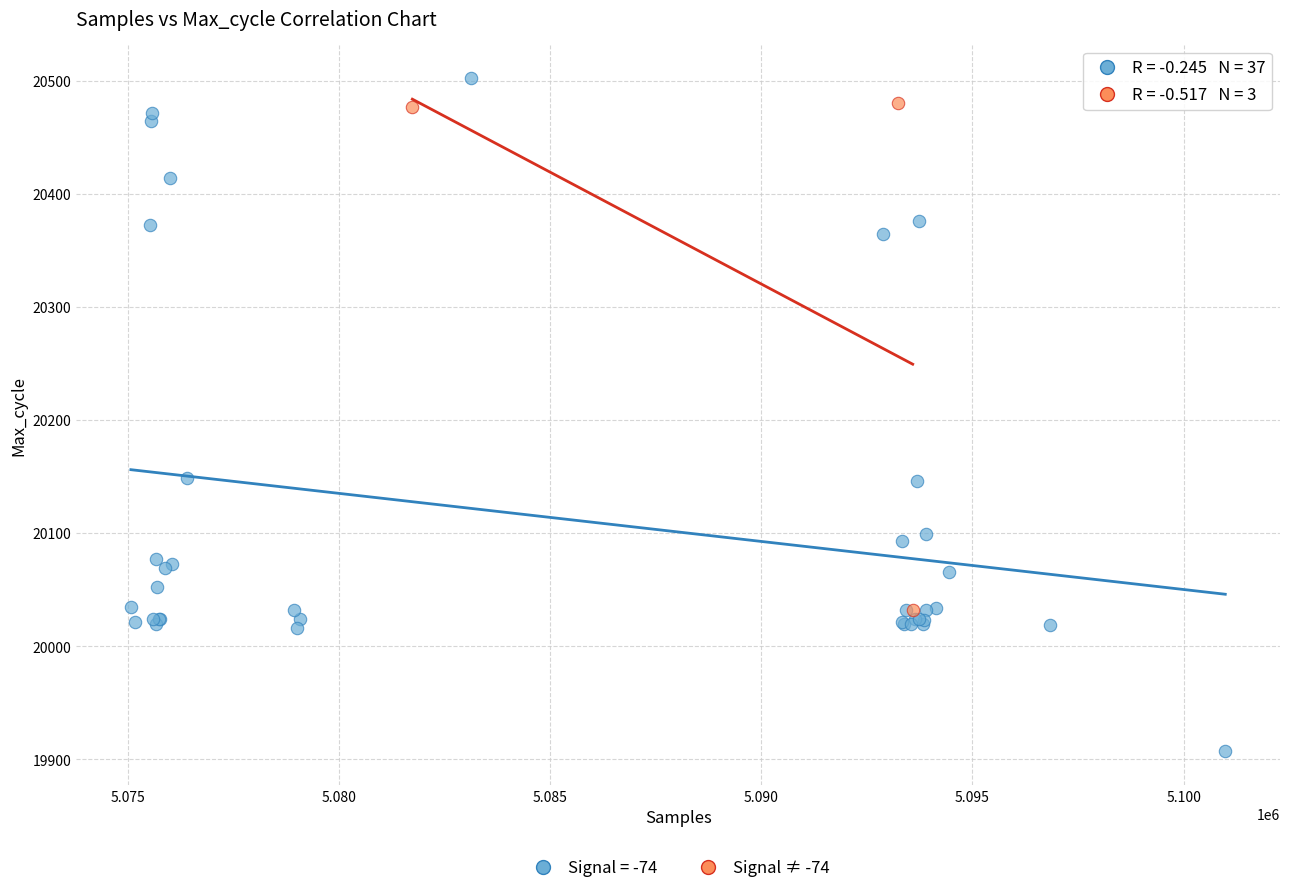

Which series contains the lowest Y value?

Signal = -74